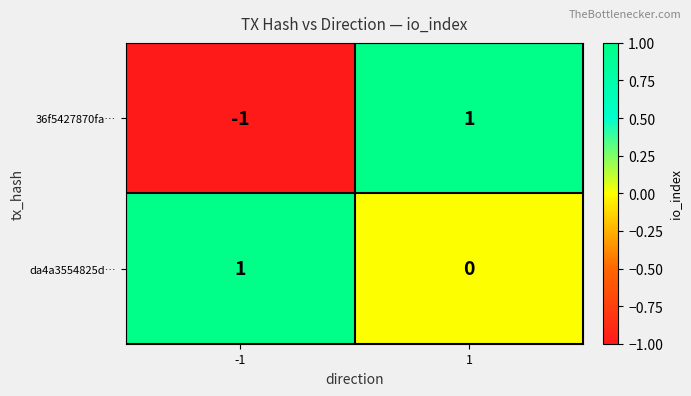

At which category is the sum across all series the highest?

1